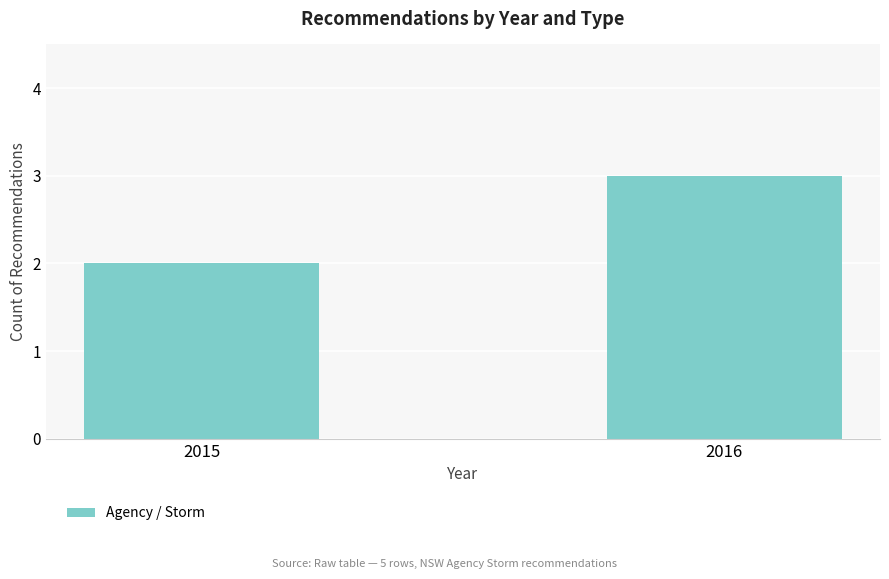

Where is the data nearest to the value 2?

2015